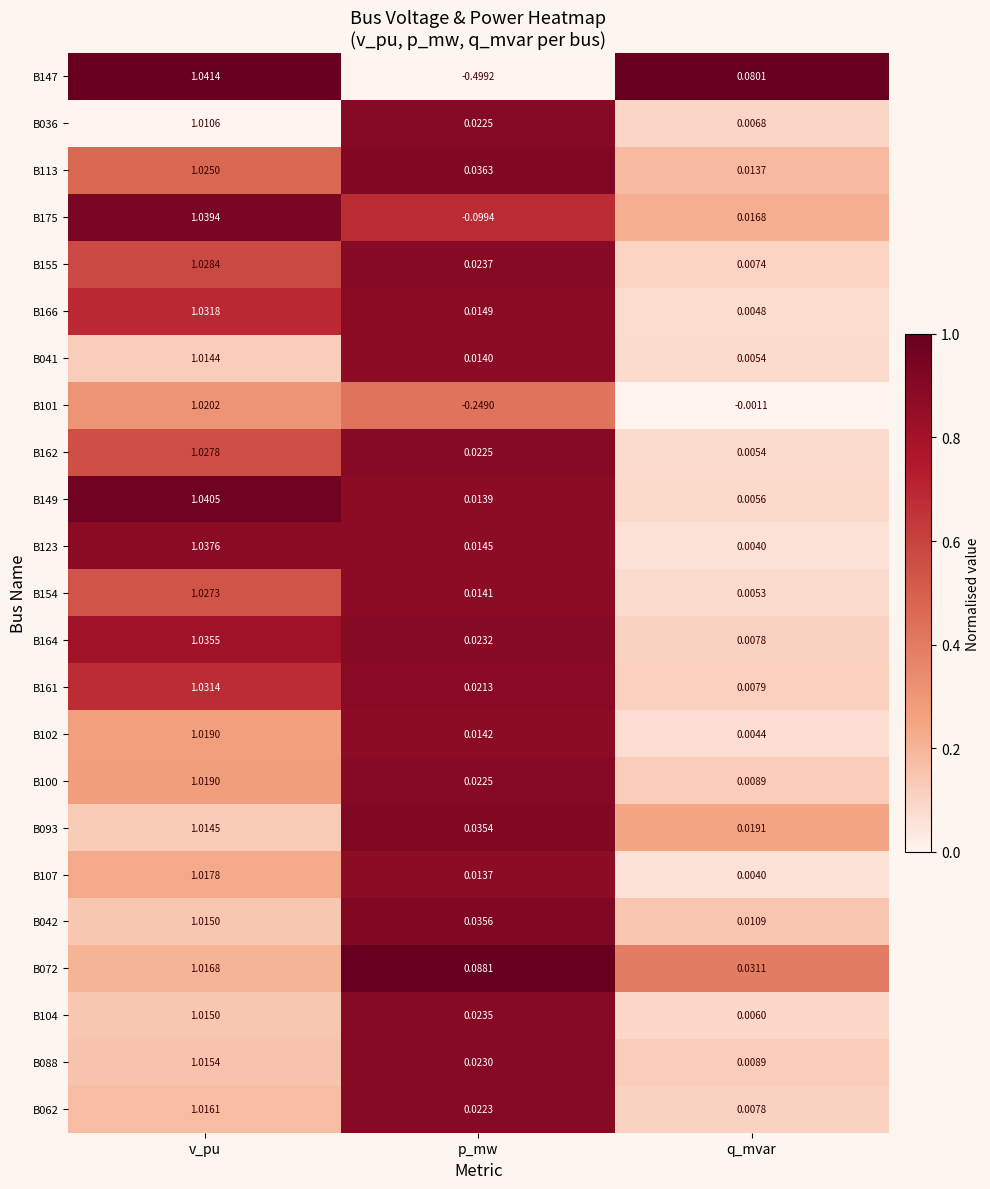

At which label is B166 closest to 0?

q_mvar